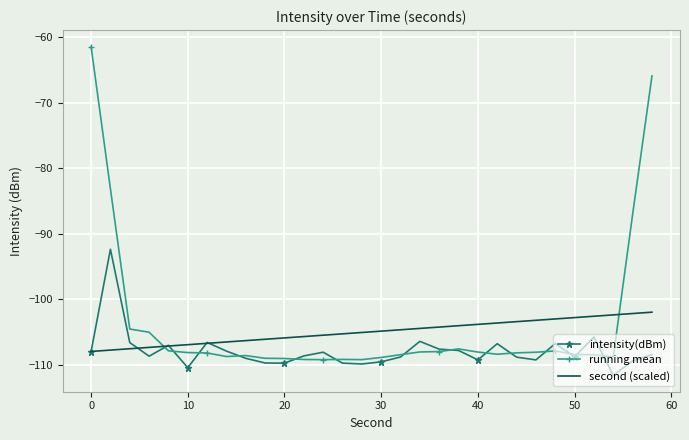

Which series ends up on top after the final intersection of running mean and second (scaled)?

running mean